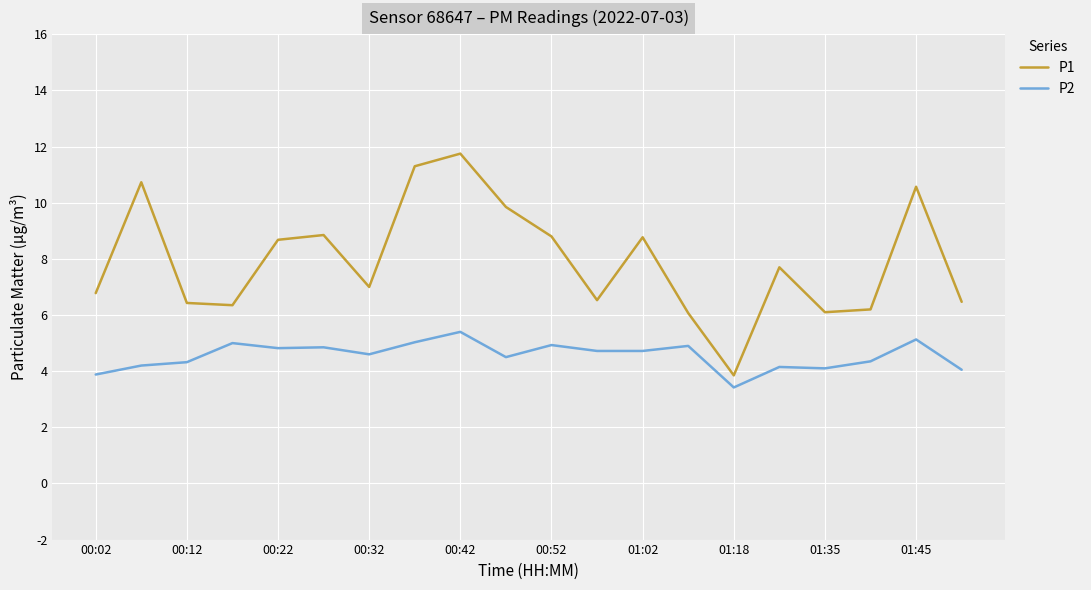

What is the lowest value of the P1 series?

3.9